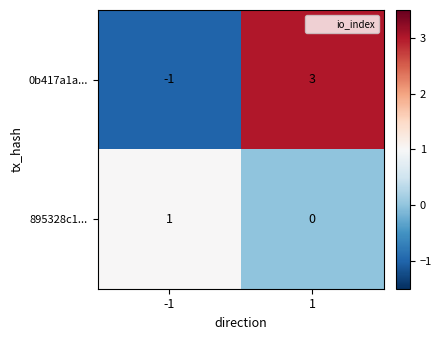

Which series changed the most between -1 and 1?

0b417a1a...